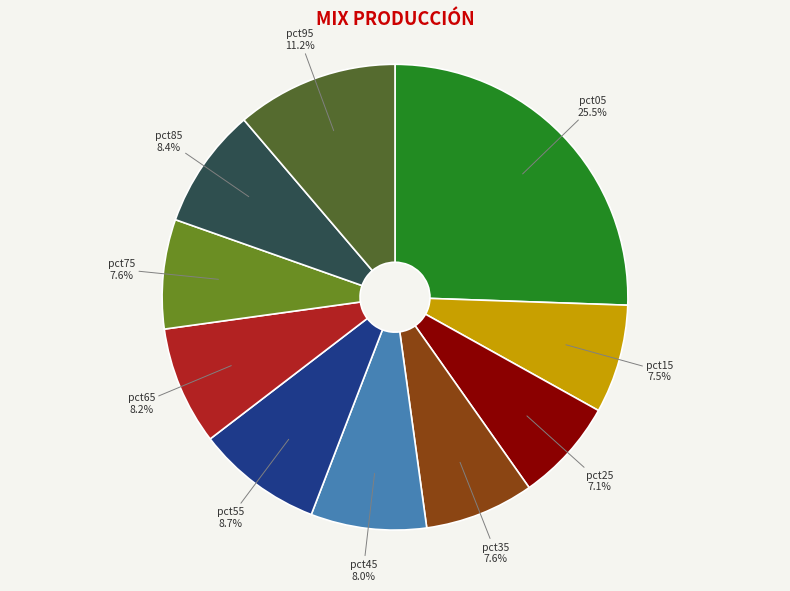

How many segments does this pie chart have?

10